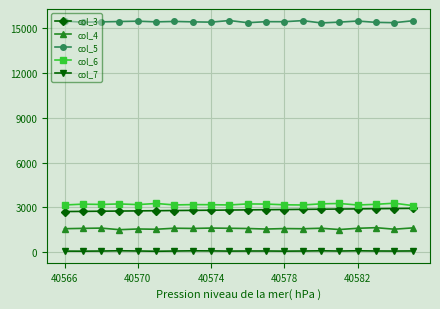

What is the maximum value shown in the chart?

15524